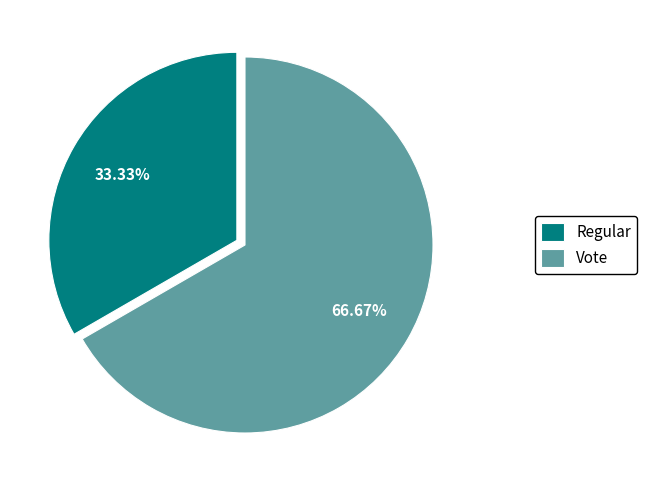

What is the ratio of the value at Vote to the value at Regular?

2.0